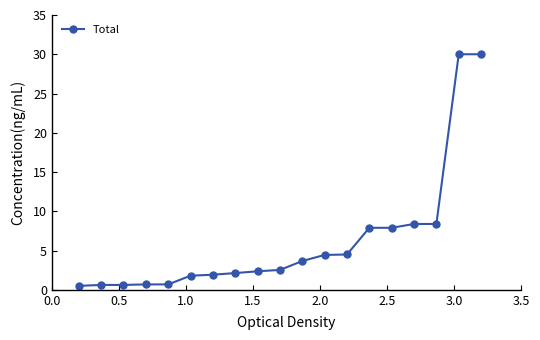

How many series are shown in this chart?

1